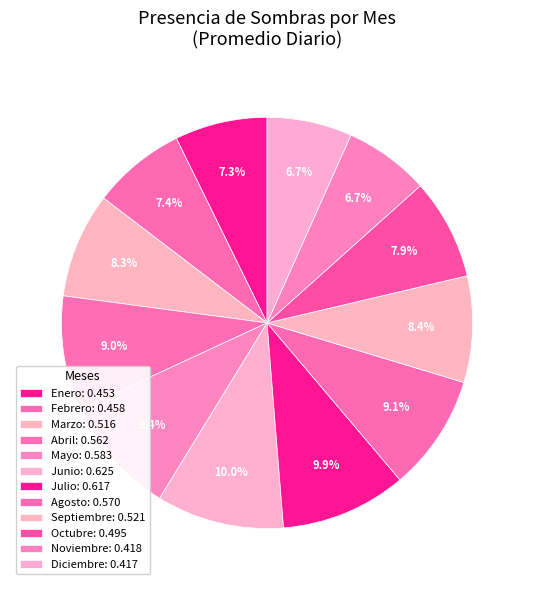

Rank the categories by value from lowest to highest.

Diciembre, Noviembre, Enero, Febrero, Octubre, Marzo, Septiembre, Abril, Agosto, Mayo, Julio, Junio